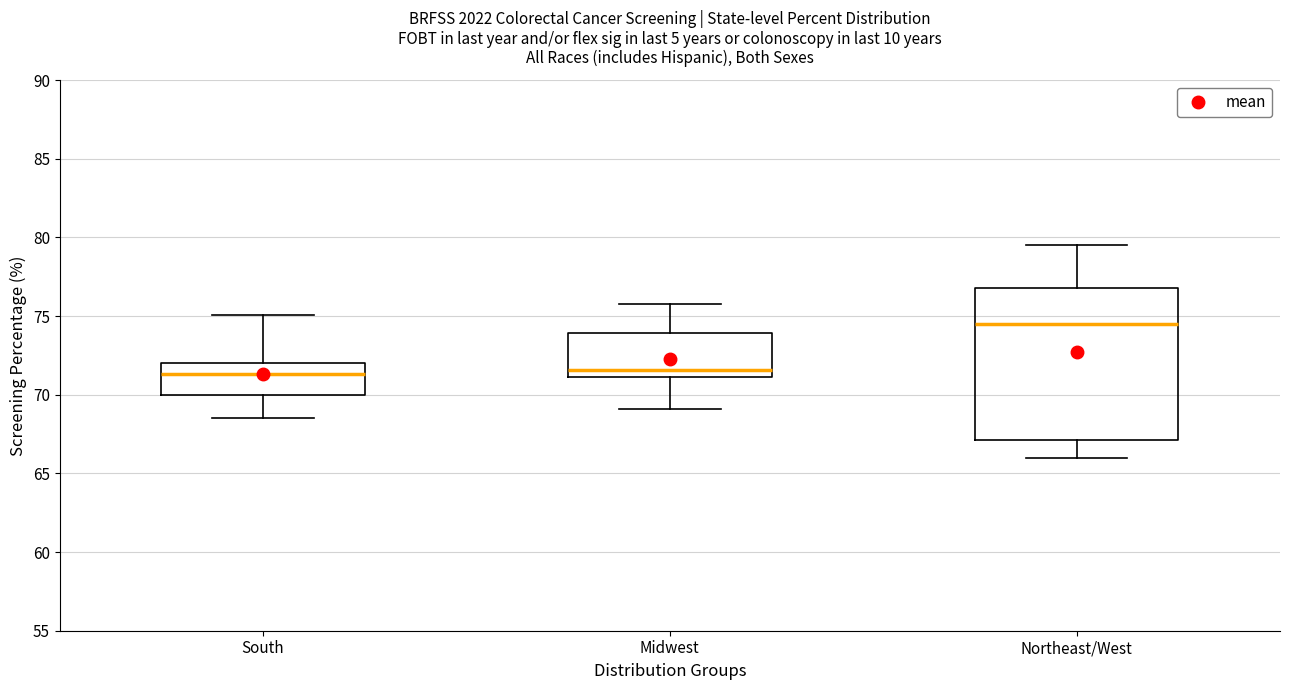

Reading left to right, transcribe this box plot: for each box, give where its median line is, the range the box spans, and where its two whiskers end, as read against the y-axis. The values are not printed on the chart, so give them approximately, as read against the axis.

South: median 71.5, box 70.0 to 72.0, whiskers 68.5 to 75.0
Midwest: median 71.5, box 71.0 to 74.0, whiskers 69.0 to 76.0
Northeast/West: median 74.5, box 67.0 to 77.0, whiskers 66.0 to 79.5